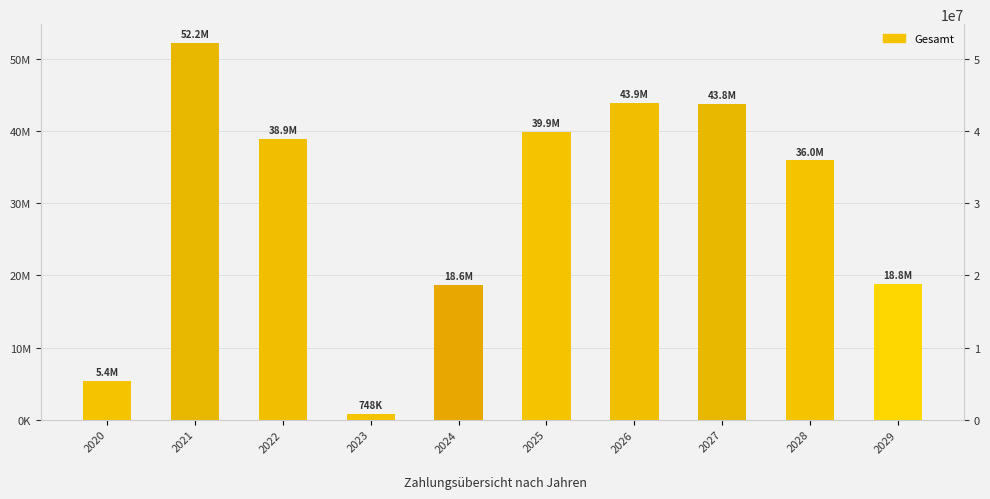

What is the sum of the values at 2020 and 2027?

49178195.4